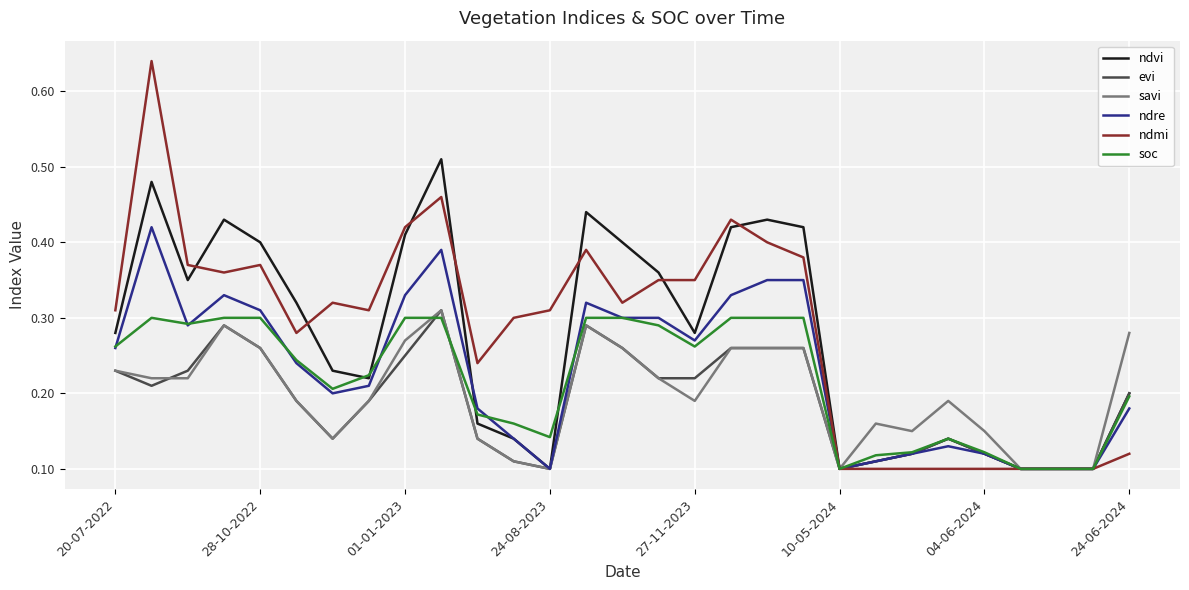

Which series has the largest range (max minus min)?

ndmi